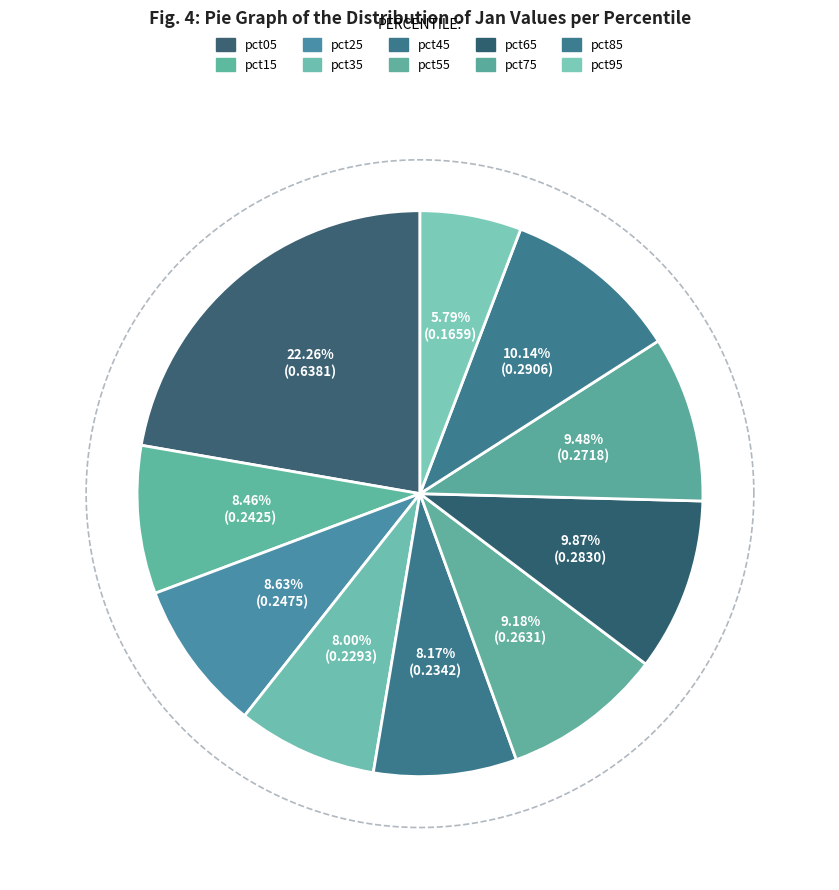

What is the smallest slice in the pie chart?

pct95